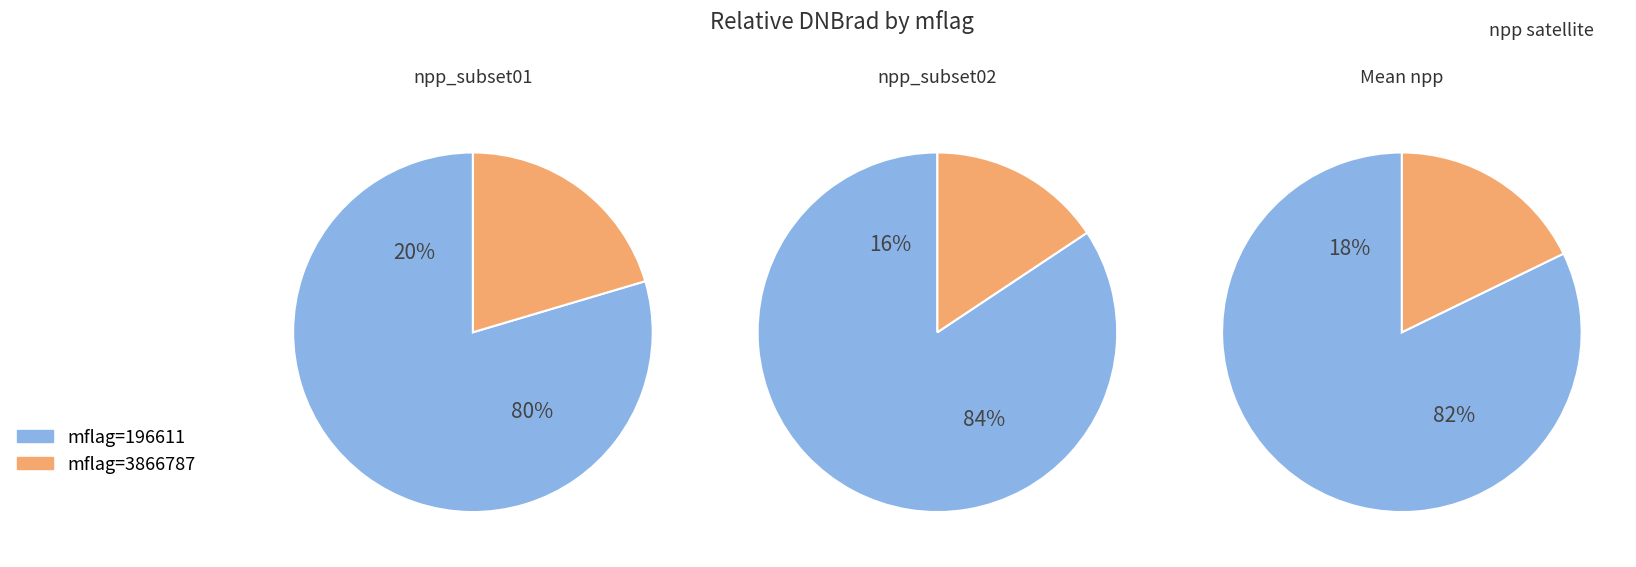

Which slice is the largest?

196611